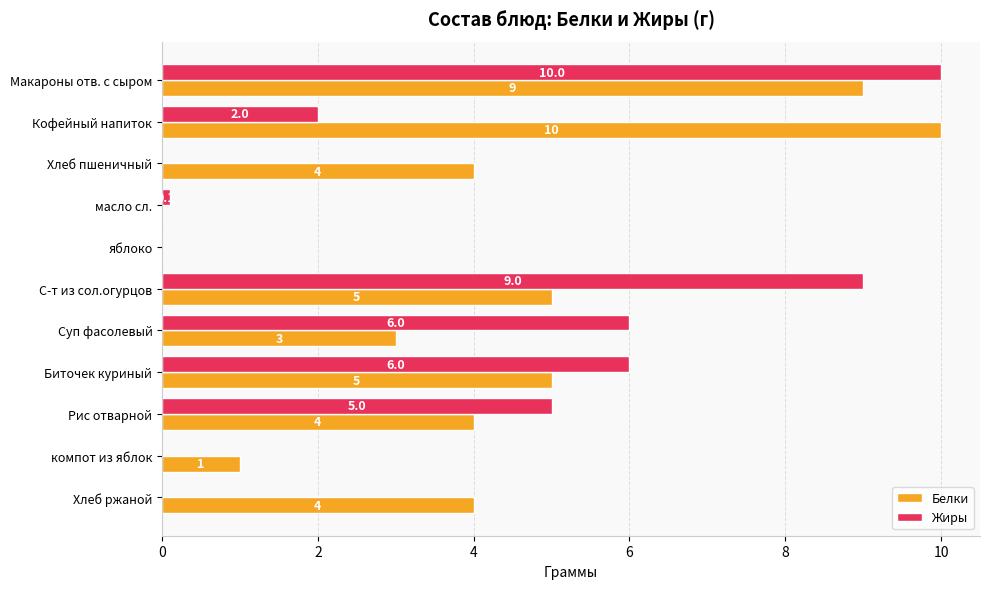

What is the sum of all Белки values?

45.0